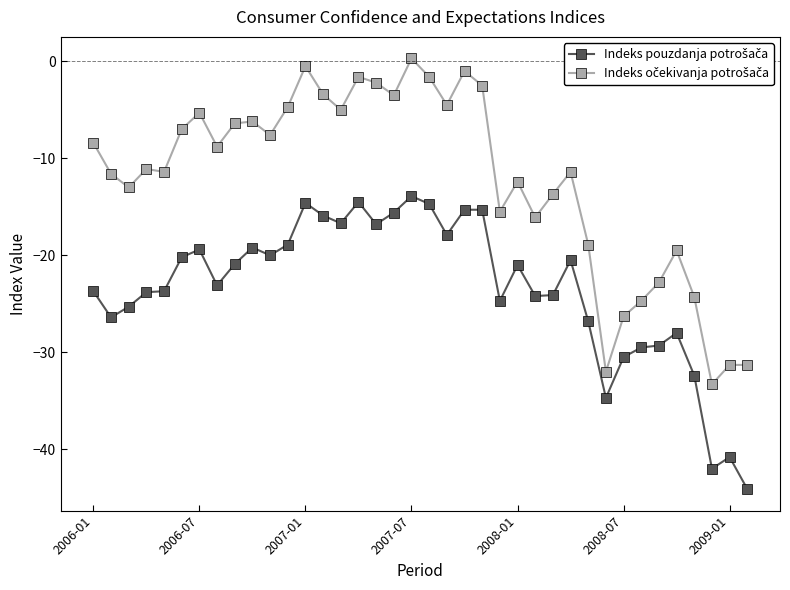

What is the minimum value shown in the chart?

-44.1